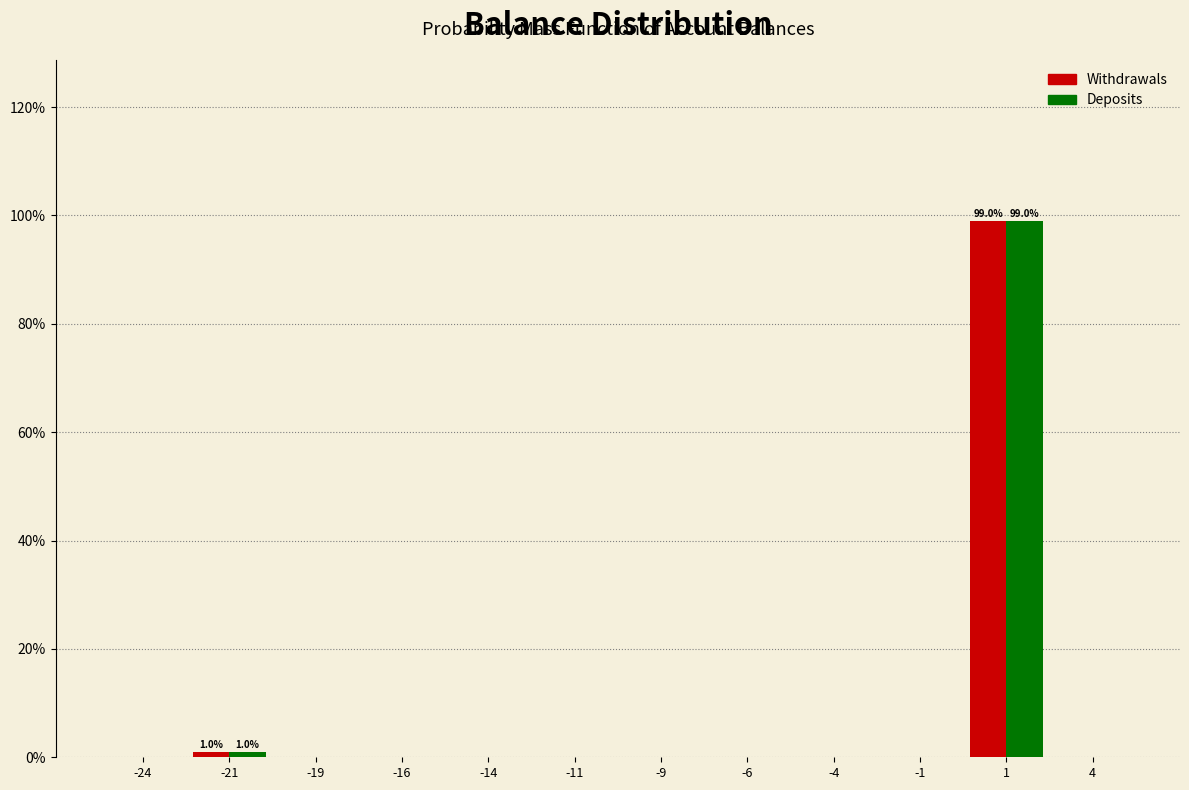

In the Deposits series, which range on the x-axis has the tallest bar?

0.0 to 2.5